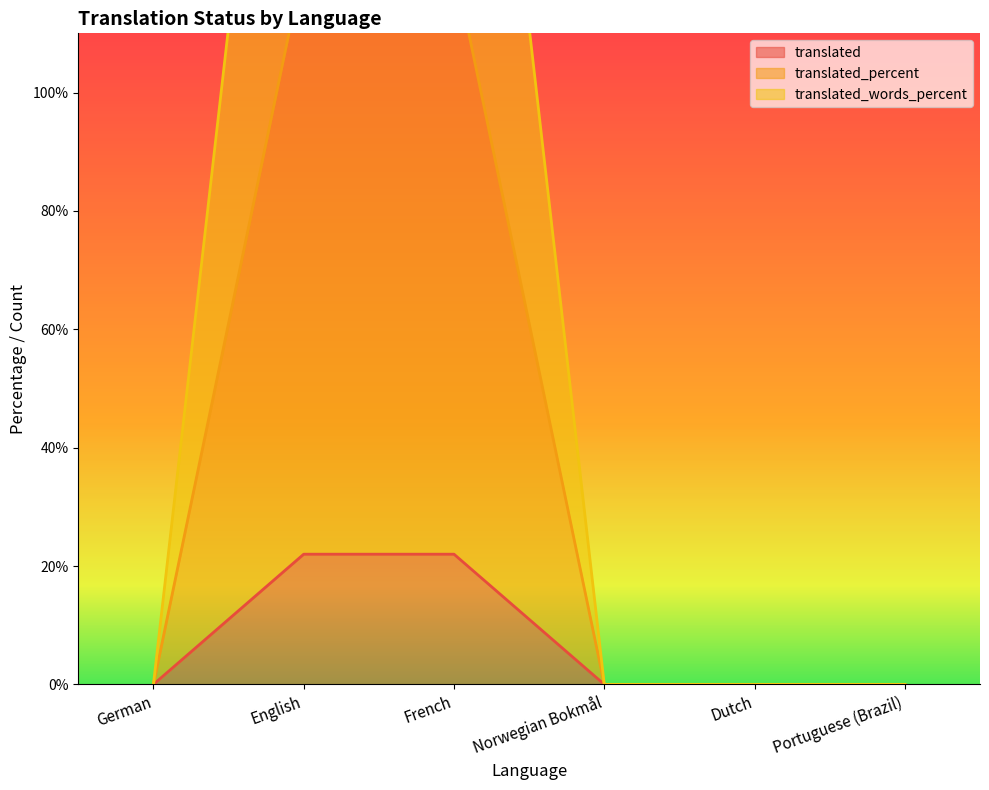

Does the chart have visible grid lines?

No